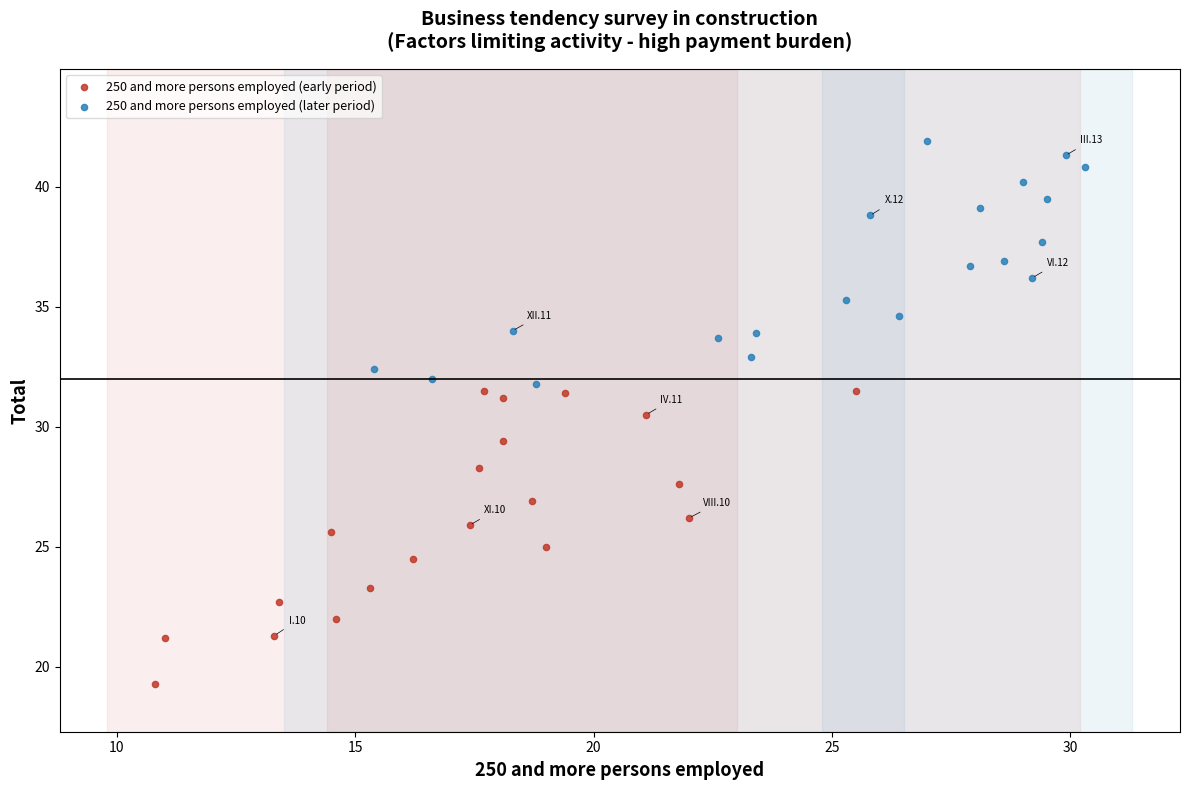

What are all the series names shown in the legend?

250 and more persons employed (early period), 250 and more persons employed (later period)